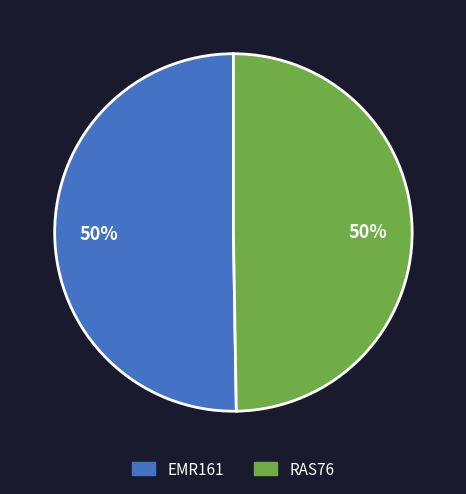

How many segments does this pie chart have?

2